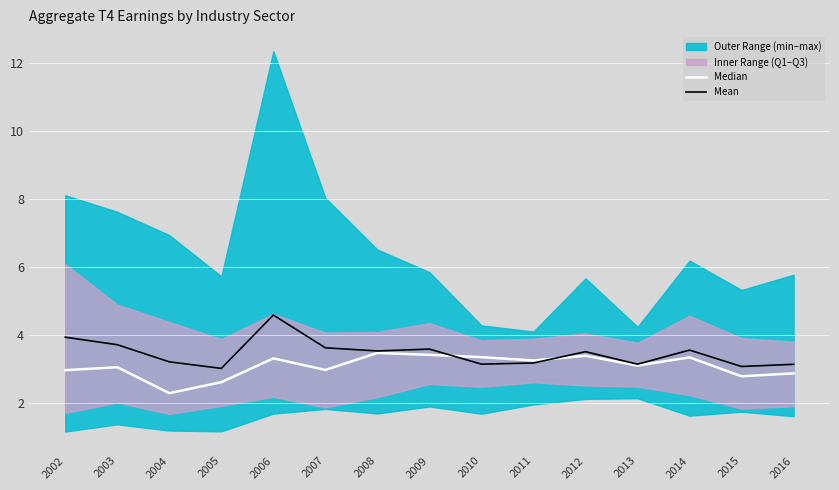

After their last crossing, which series has the higher values: Median or Mean?

Mean